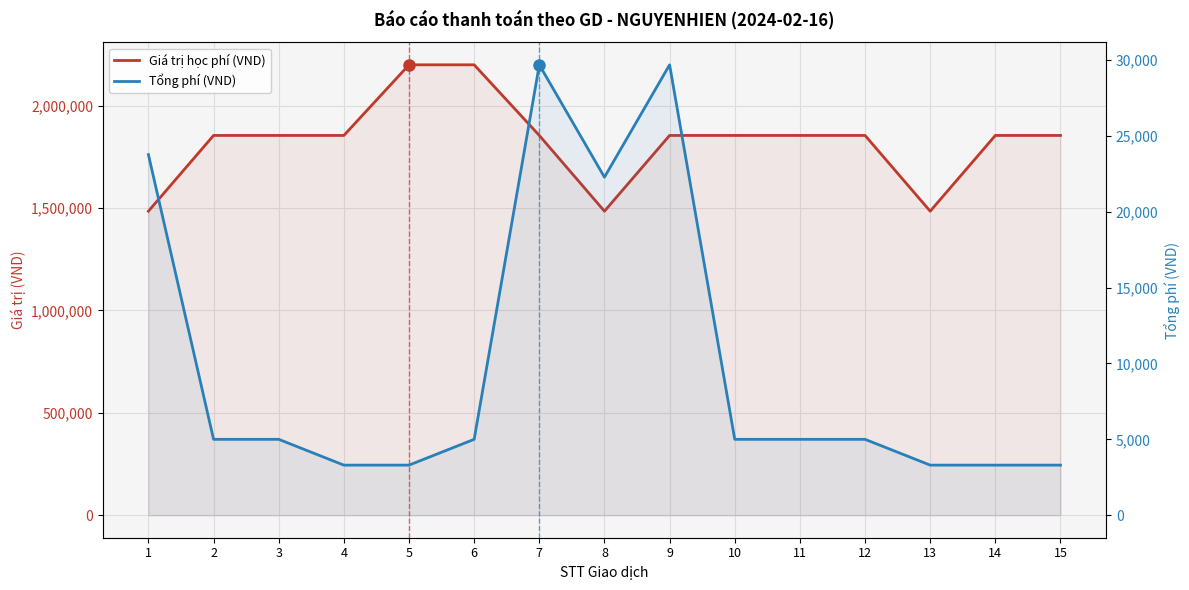

Rank the categories by Giá trị học phí (VND) value from highest to lowest.

5, 6, 2, 3, 4, 7, 9, 10, 11, 12, 14, 15, 1, 8, 13